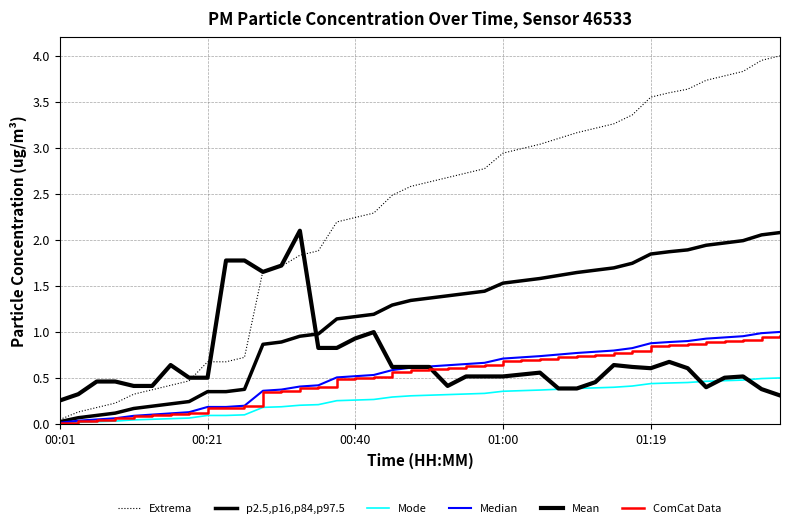

Does the chart have visible grid lines?

Yes